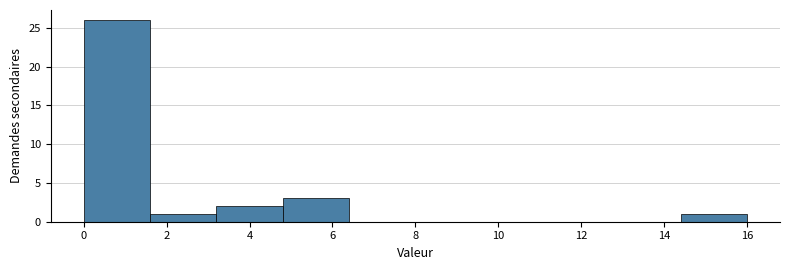

Reading left to right, transcribe this chart: for each bar, give the range it covers on the x-axis and its height. The values are not printed on the chart, so give them approximately, as read against the axis.

0.0 to 1.6: 26
1.6 to 3.2: 1
3.2 to 4.8: 2
4.8 to 6.4: 3
6.4 to 8.0: 0
8.0 to 9.6: 0
9.6 to 11.2: 0
11.2 to 12.8: 0
12.8 to 14.4: 0
14.4 to 16.0: 1